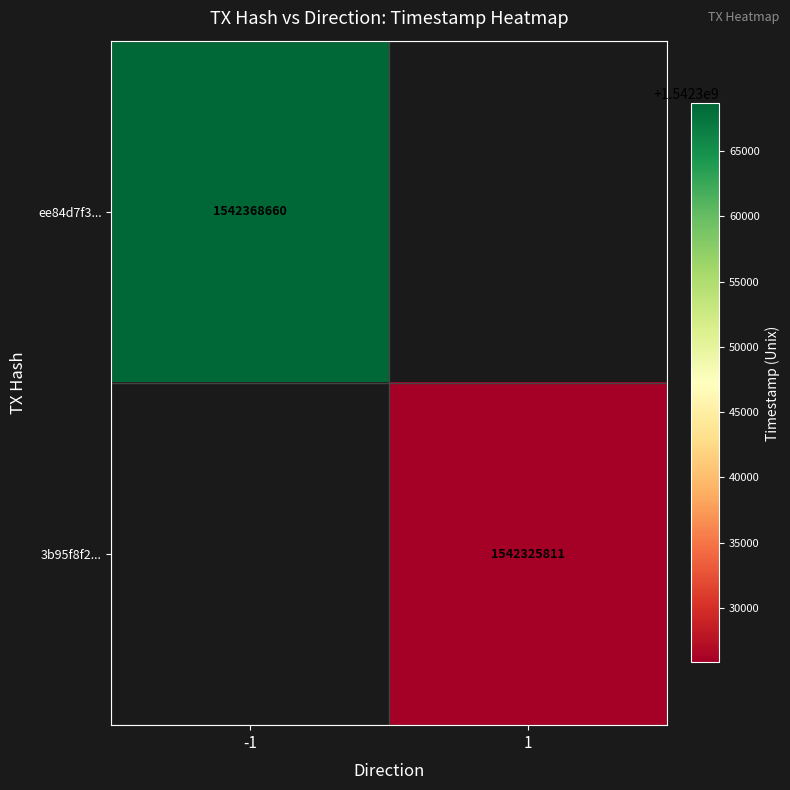

The 3b95f8f2... series shows 2483752960 at 1. True or false?

False